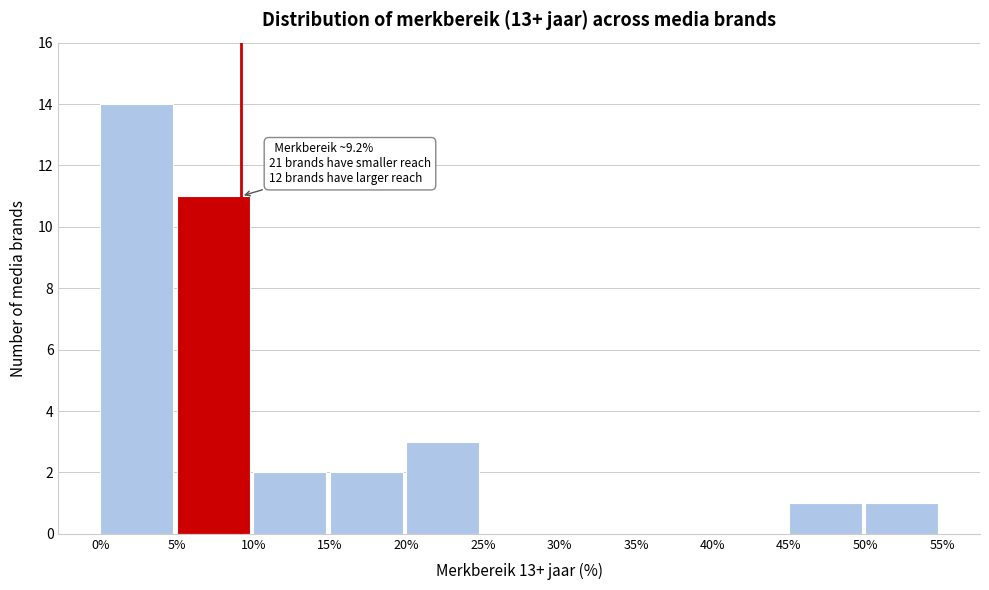

Over which range of the x-axis is the bar tallest?

0% to 5%